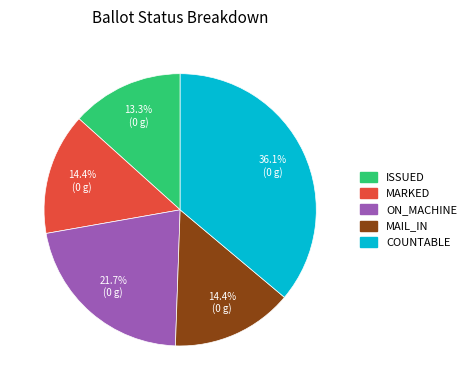

Is there a majority slice in this chart?

No